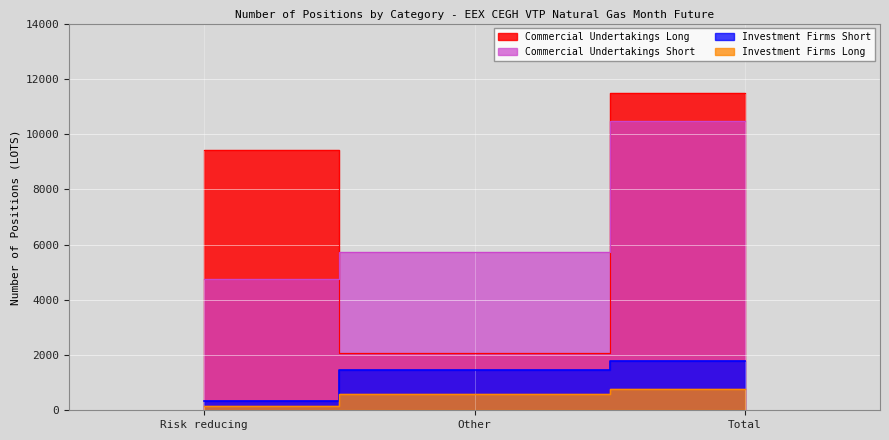

The Investment Firms Short series shows 177 at Risk reducing. True or false?

False